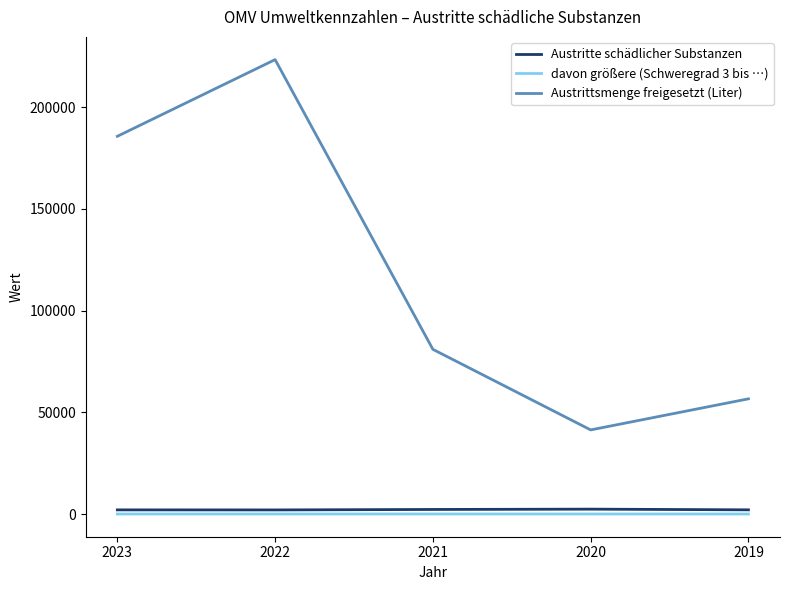

List the labels in order of Austrittsmenge freigesetzt (Liter) value, largest first.

2022, 2023, 2021, 2019, 2020